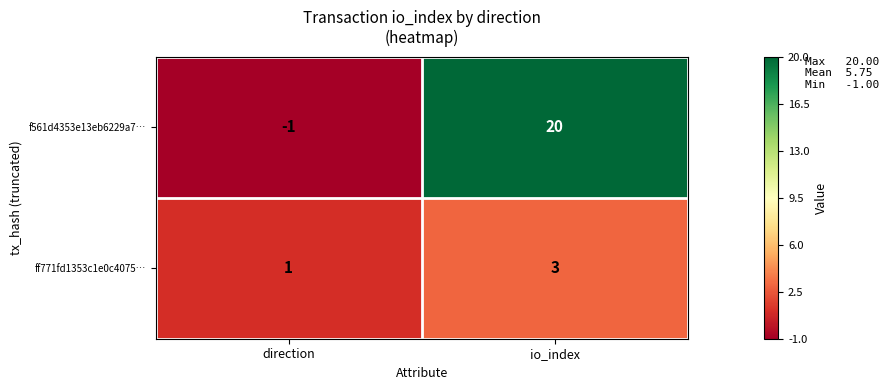

Rank the series by their average value, from lowest to highest.

ff771fd1353c1e0c4075…, f561d4353e13eb6229a7…